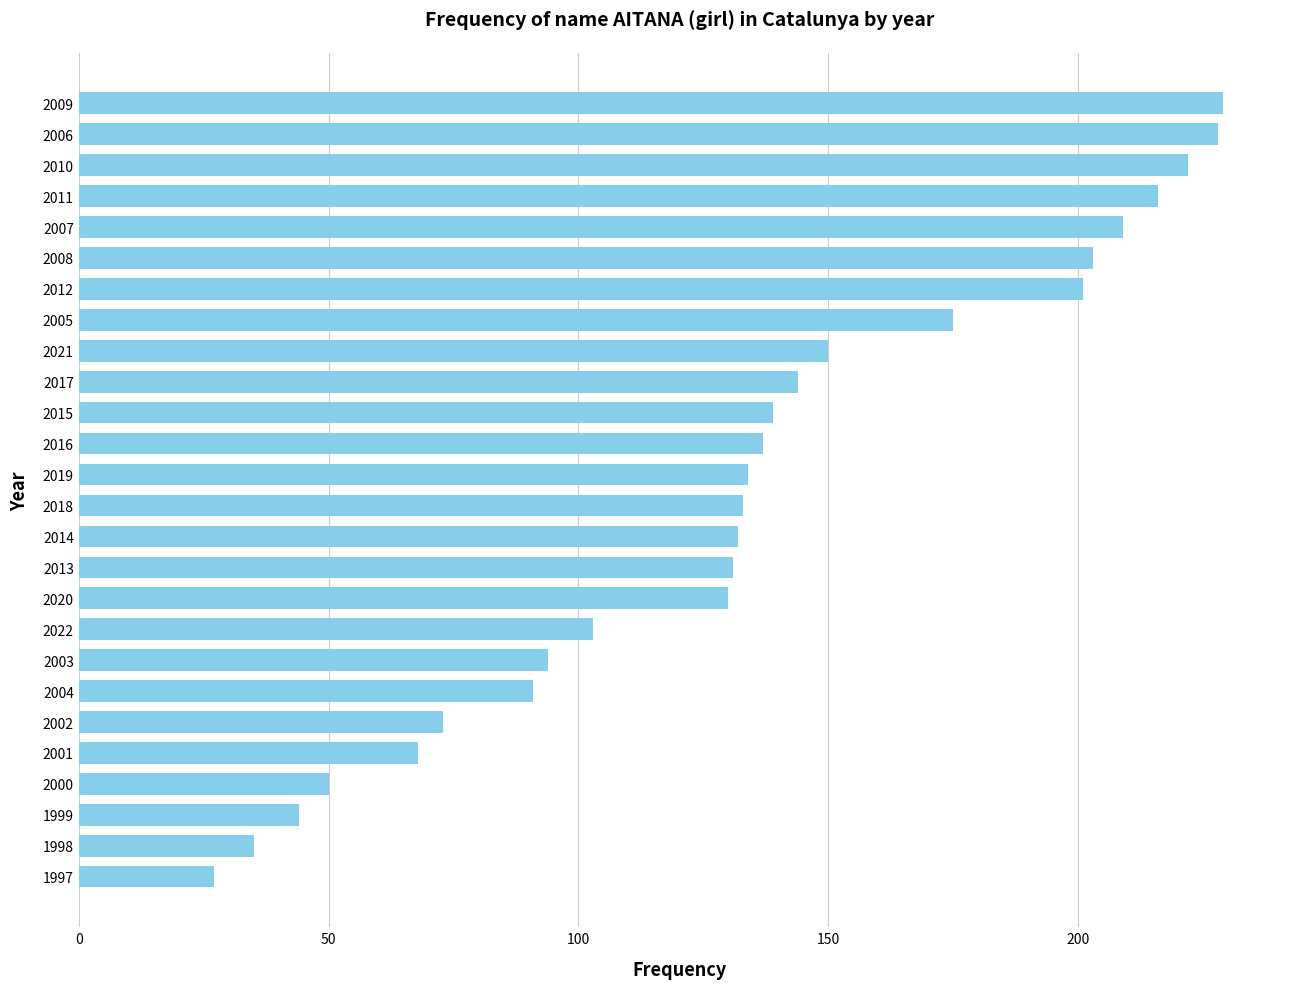

Reading bottom to top, list all the values displayed in this chart.

27	35	44	50	68	73	91	94	103	130	131	132	133	134	137	139	144	150	175	201	203	209	216	222	228	229